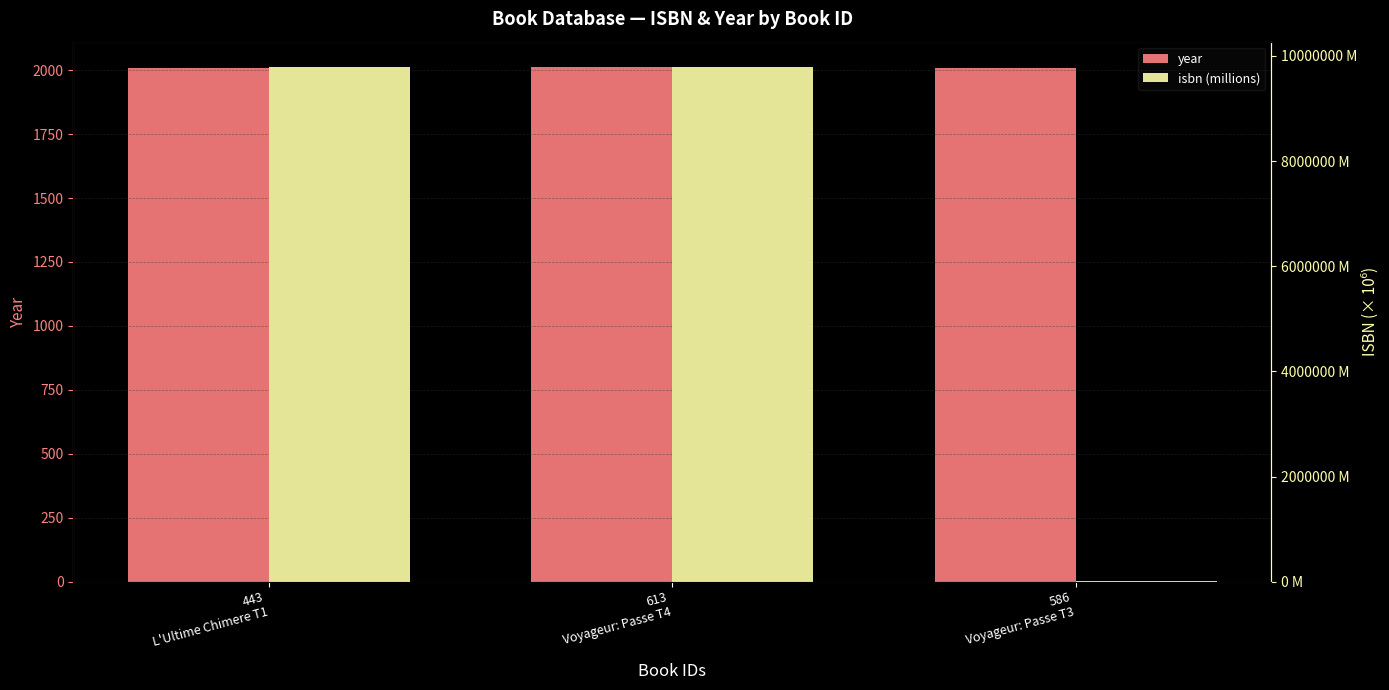

Reading left to right, transcribe all the data shown in this chart.

year: 443
L'Ultime Chimere T1=2008.0	613
Voyageur: Passe T4=2011.0	586
Voyageur: Passe T3=2010.0
isbn (millions): 443
L'Ultime Chimere T1=9782723.5	613
Voyageur: Passe T4=9782723.5	586
Voyageur: Passe T3=2723.5